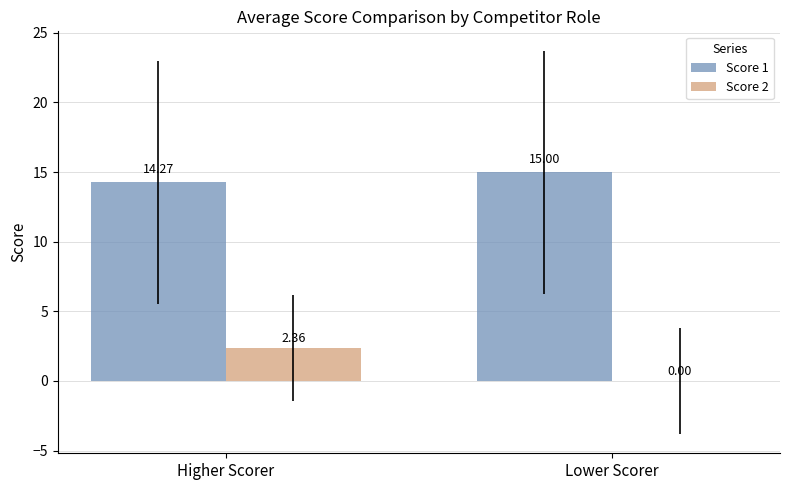

Which label corresponds to the largest value in the chart?

Lower Scorer